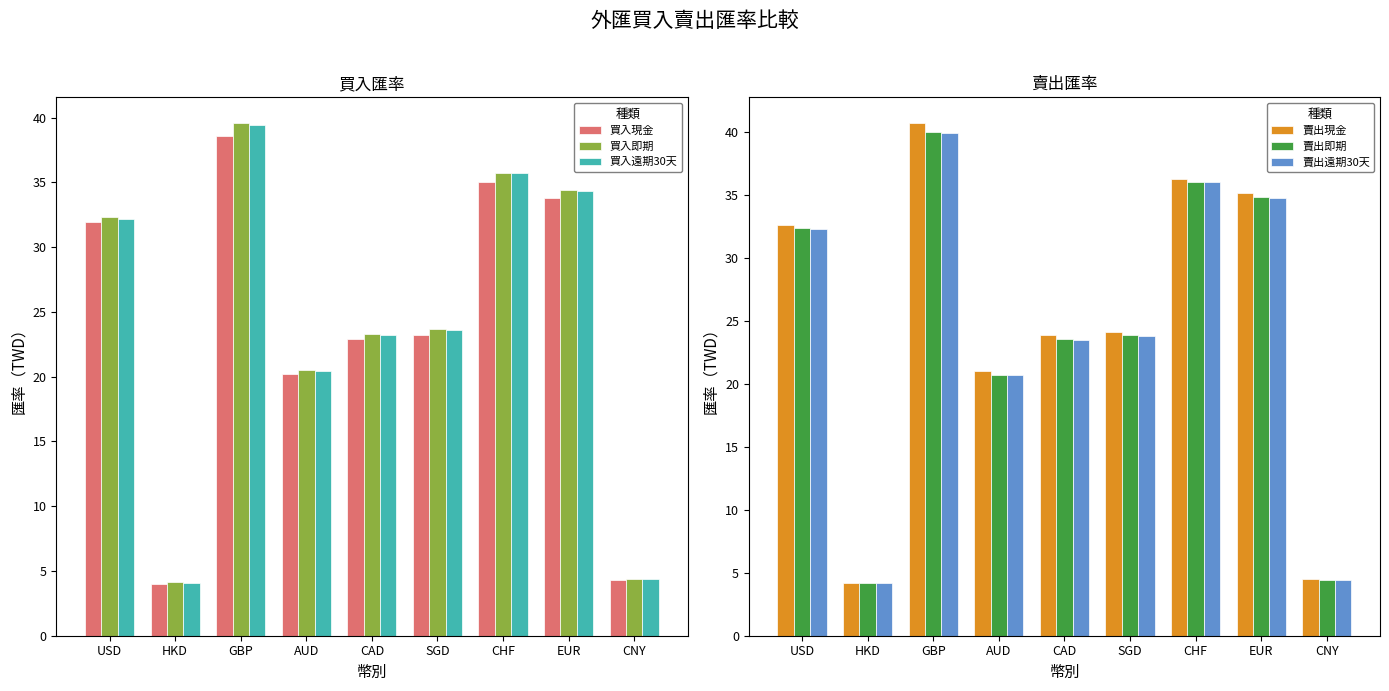

What is the label of the 8th bar from the left?

EUR